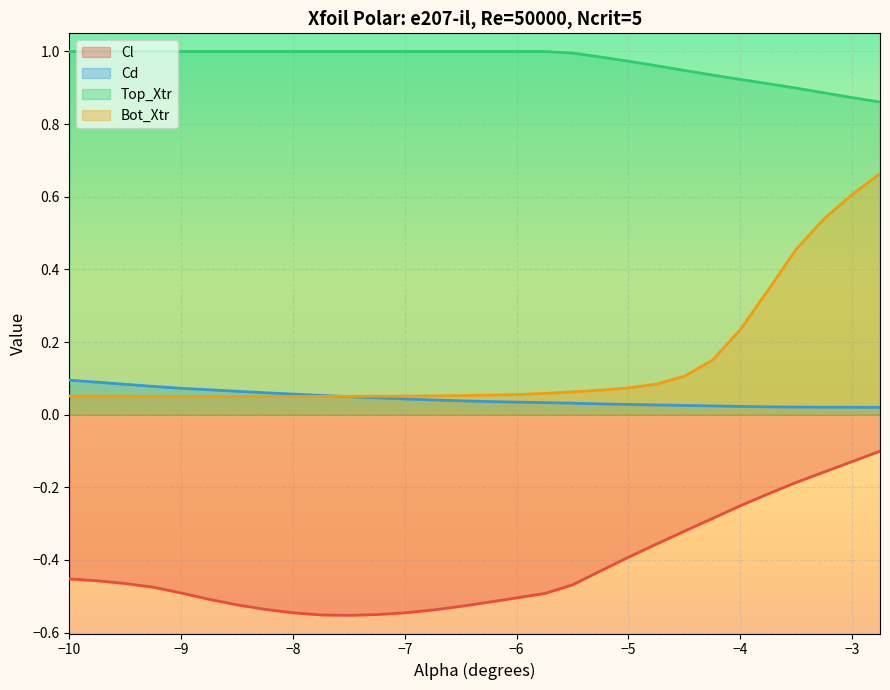

Reading right to left, list all the values displayed in this chart.

Cl: -0.1	-0.1	-0.2	-0.2	-0.2	-0.3	-0.3	-0.3	-0.4	-0.4	-0.4	-0.5	-0.5	-0.5	-0.5	-0.5	-0.5	-0.5	-0.6	-0.6	-0.6	-0.5	-0.5	-0.5	-0.5	-0.5	-0.5	-0.5	-0.5	-0.5
Cd: 0.0	0.0	0.0	0.0	0.0	0.0	0.0	0.0	0.0	0.0	0.0	0.0	0.0	0.0	0.0	0.0	0.0	0.0	0.0	0.0	0.1	0.1	0.1	0.1	0.1	0.1	0.1	0.1	0.1	0.1
Top_Xtr: 0.9	0.9	0.9	0.9	0.9	0.9	0.9	0.9	1.0	1.0	1.0	1.0	1.0	1.0	1.0	1.0	1.0	1.0	1.0	1.0	1.0	1.0	1.0	1.0	1.0	1.0	1.0	1.0	1.0	1.0
Bot_Xtr: 0.7	0.6	0.5	0.5	0.3	0.2	0.1	0.1	0.1	0.1	0.1	0.1	0.1	0.1	0.1	0.1	0.1	0.1	0.1	0.1	0.1	0.1	0.0	0.0	0.1	0.1	0.1	0.1	0.1	0.1